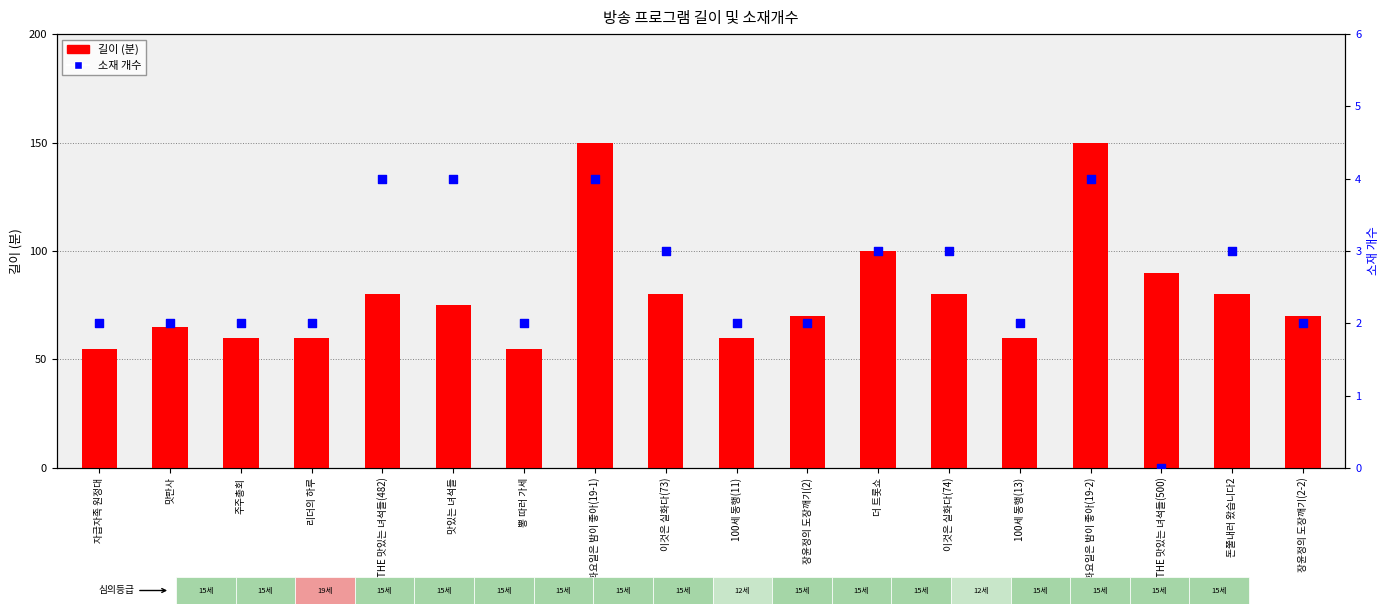

Which series has the widest spread of Y values?

길이 (분)